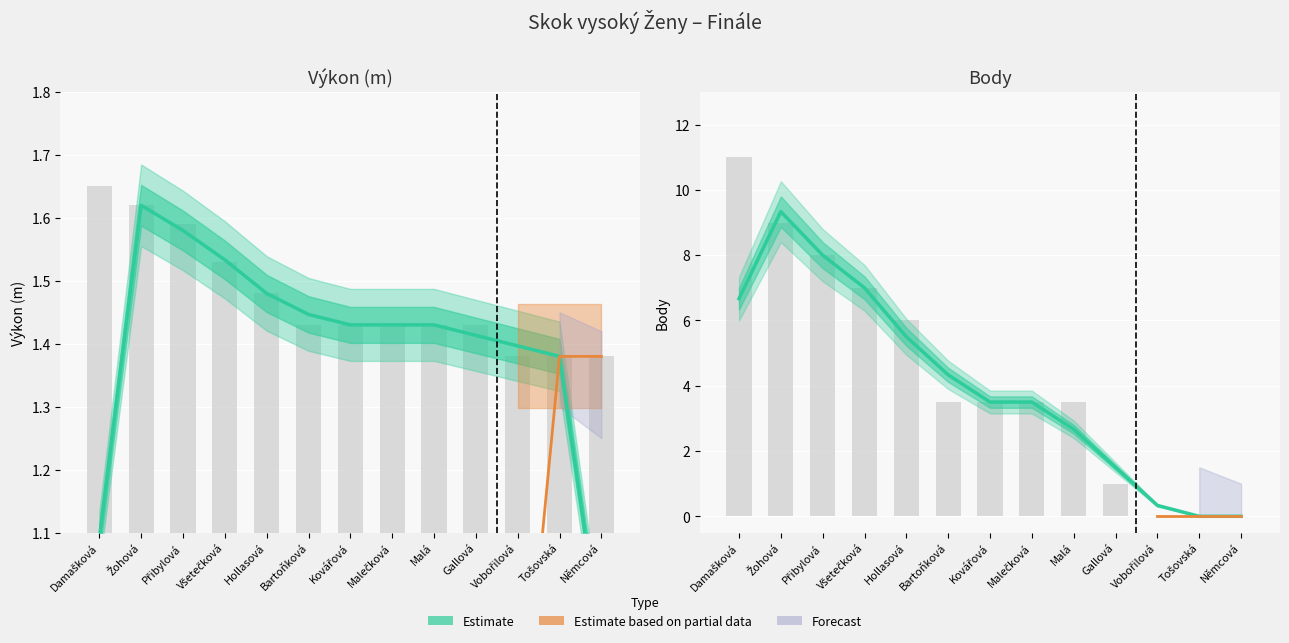

How many values in the Body series are below 3?

4